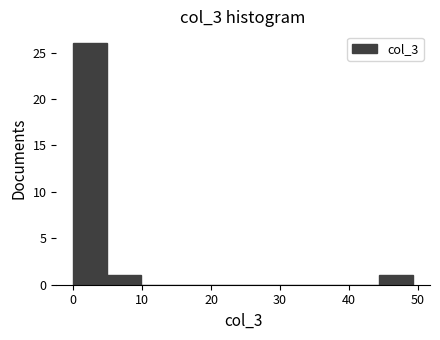

Over which range of the x-axis is the bar tallest?

0 to 5